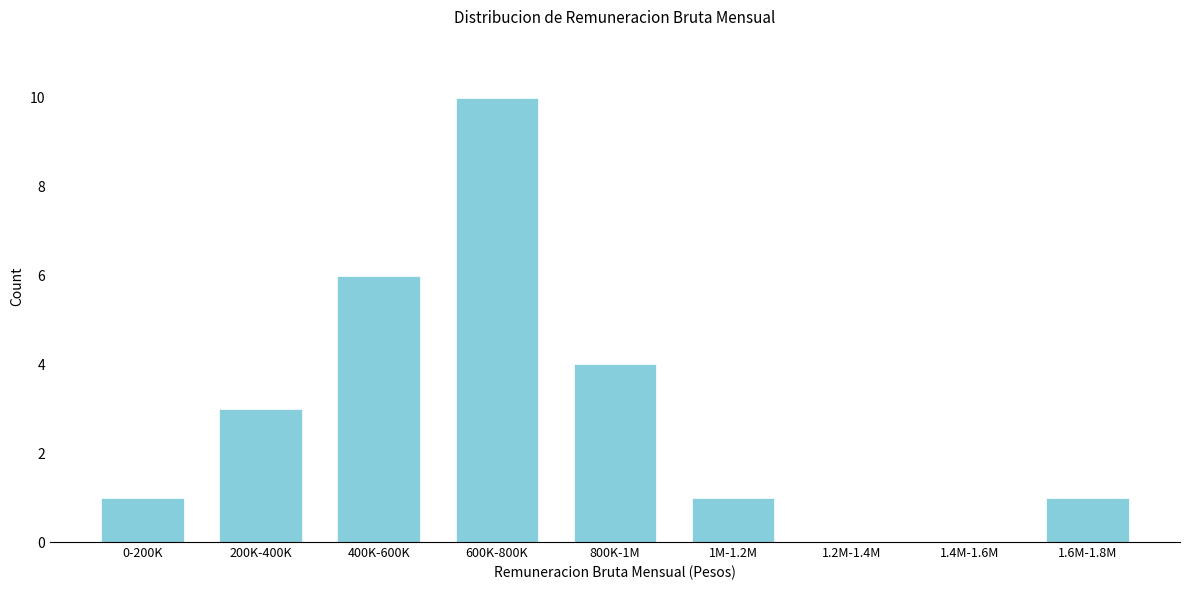

Reading right to left, transcribe all the data shown in this chart.

1.6M-1.8M=1	1.4M-1.6M=0	1.2M-1.4M=0	1M-1.2M=1	800K-1M=4	600K-800K=10	400K-600K=6	200K-400K=3	0-200K=1